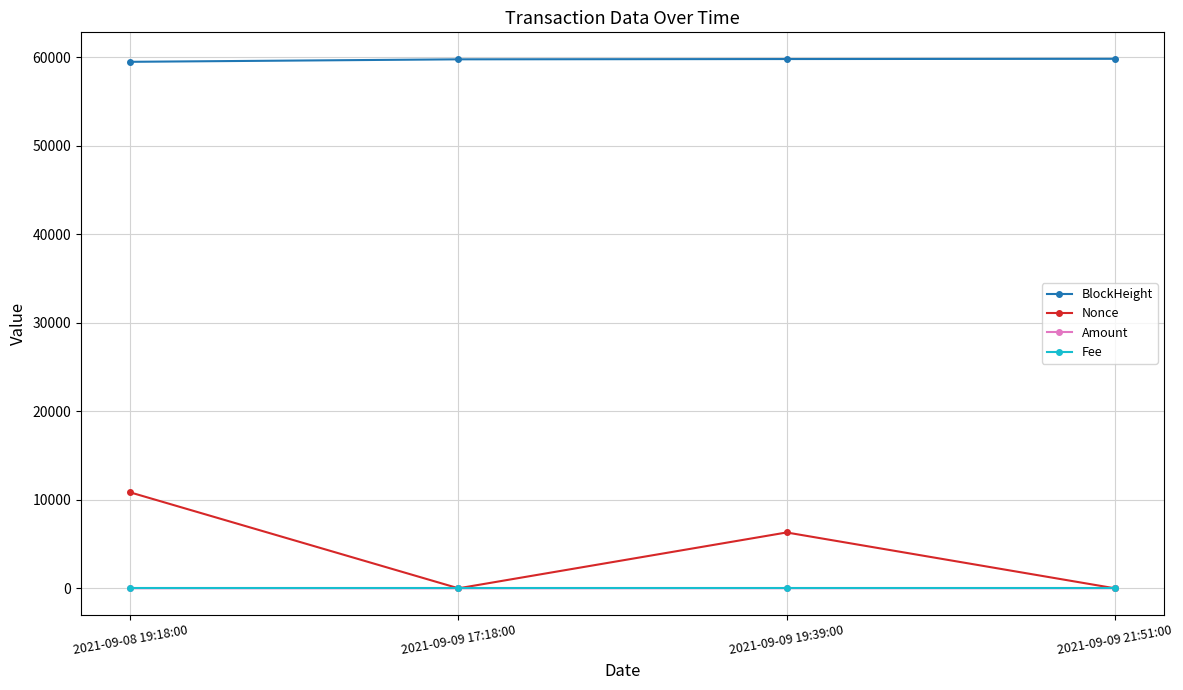

In Nonce, how many points are lower than both neighbors (excluding endpoints)?

1